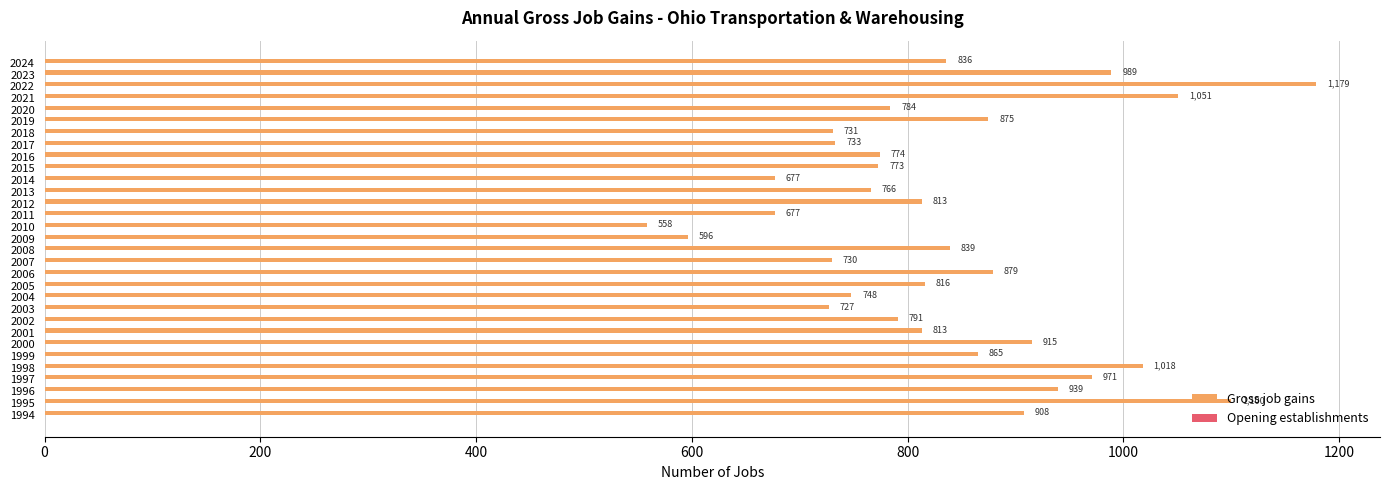

How many bars are there in total?

31